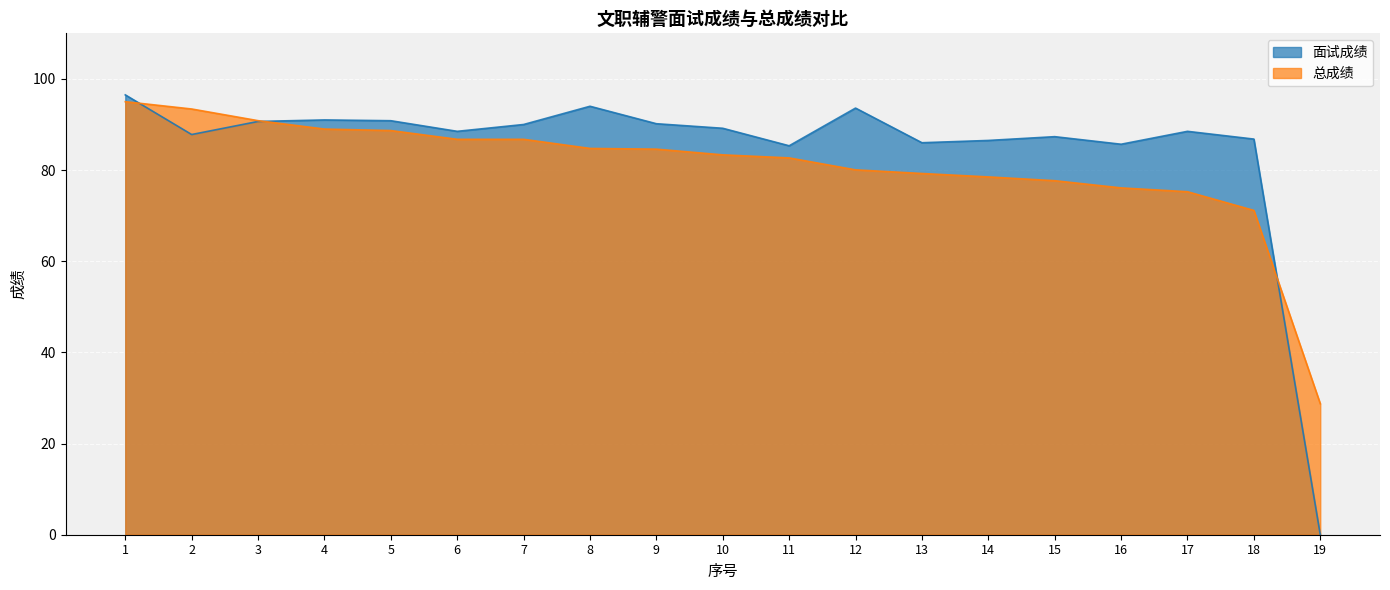

What is the difference between the highest and lowest values at 14?

8.0